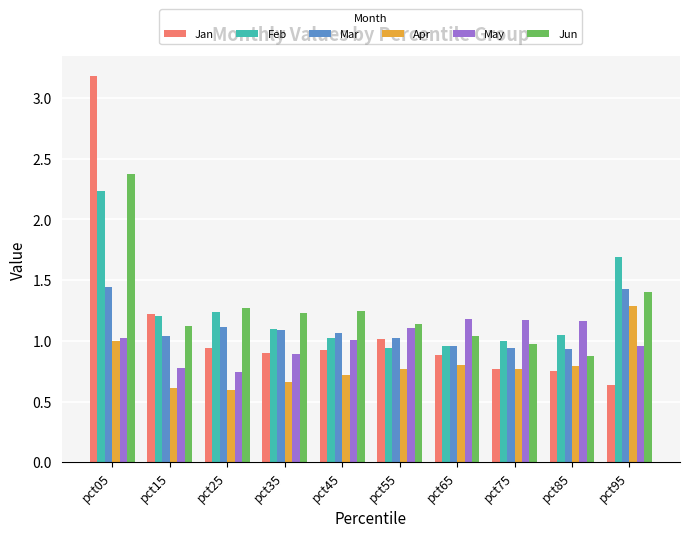

Does the chart contain stacked bars?

No